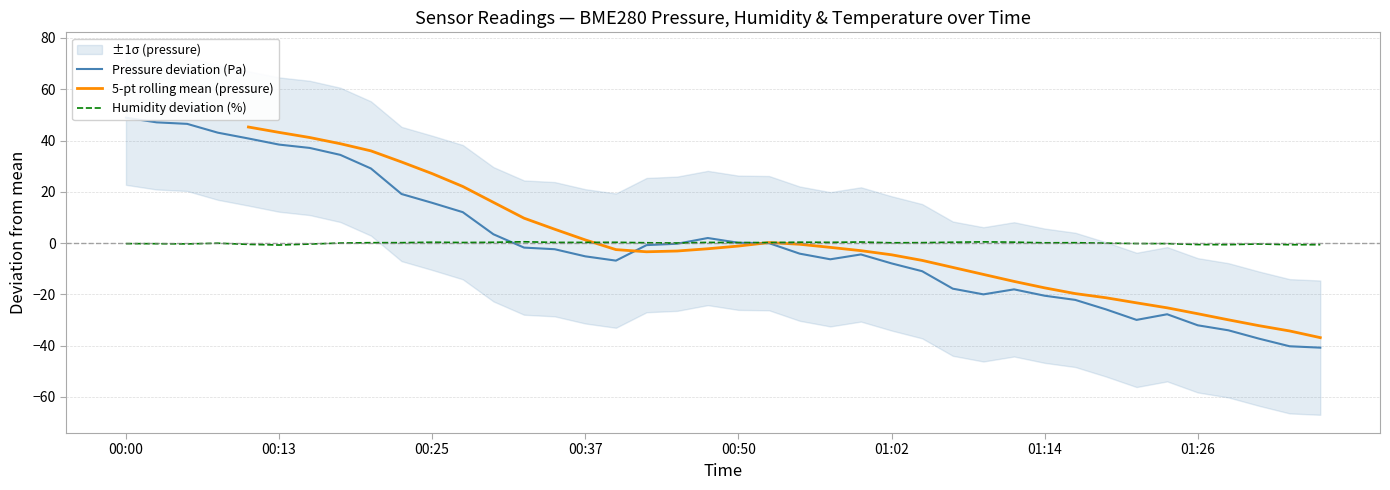

What is the difference between the maximum and minimum values in the Humidity deviation (%) series?

1.3